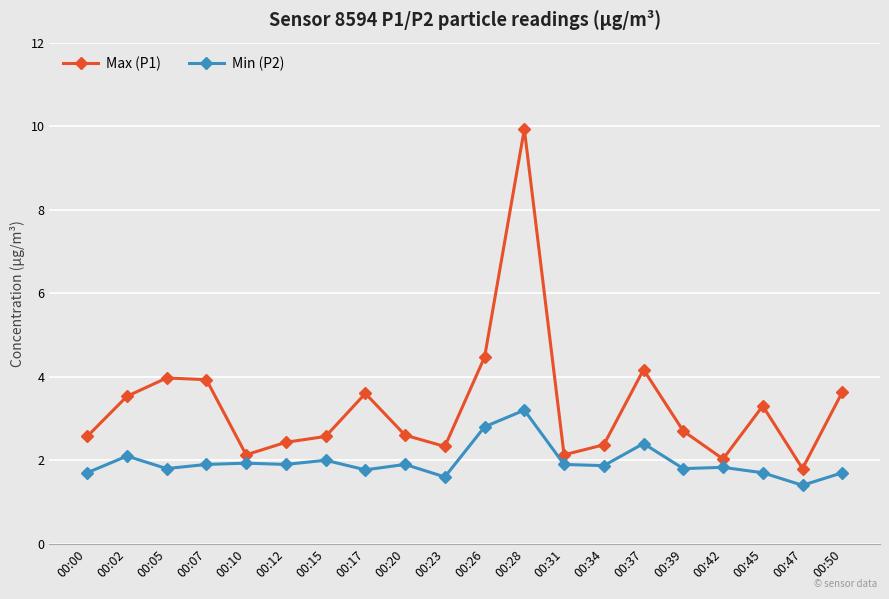

What is the minimum value shown in the chart?

1.4